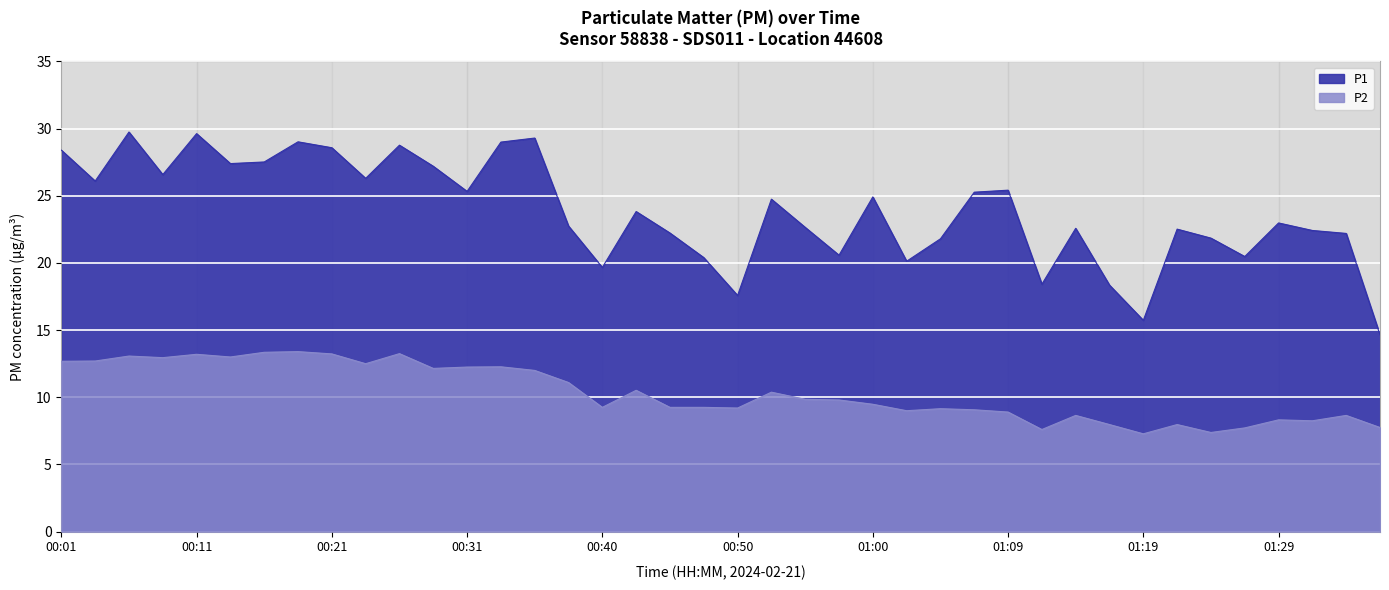

Read the P2 value at 01:07.

9.1